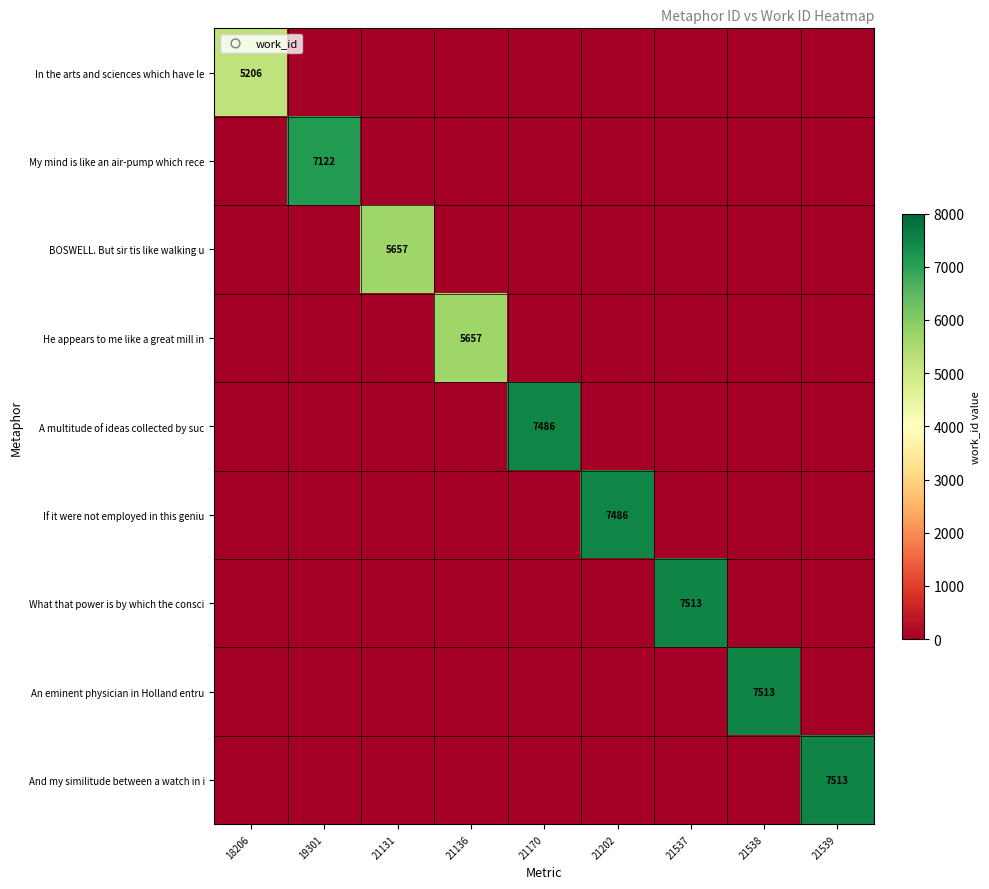

The value of A multitude of ideas collected by suc at 21170 is 7486. True or false?

True